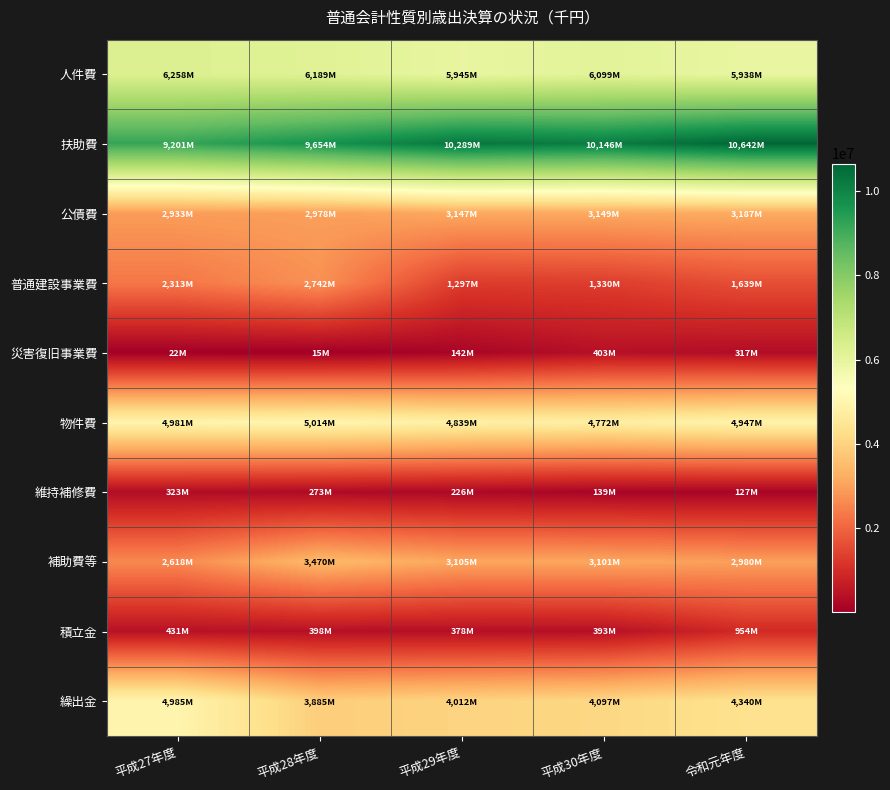

Count the number of data series in this chart.

10